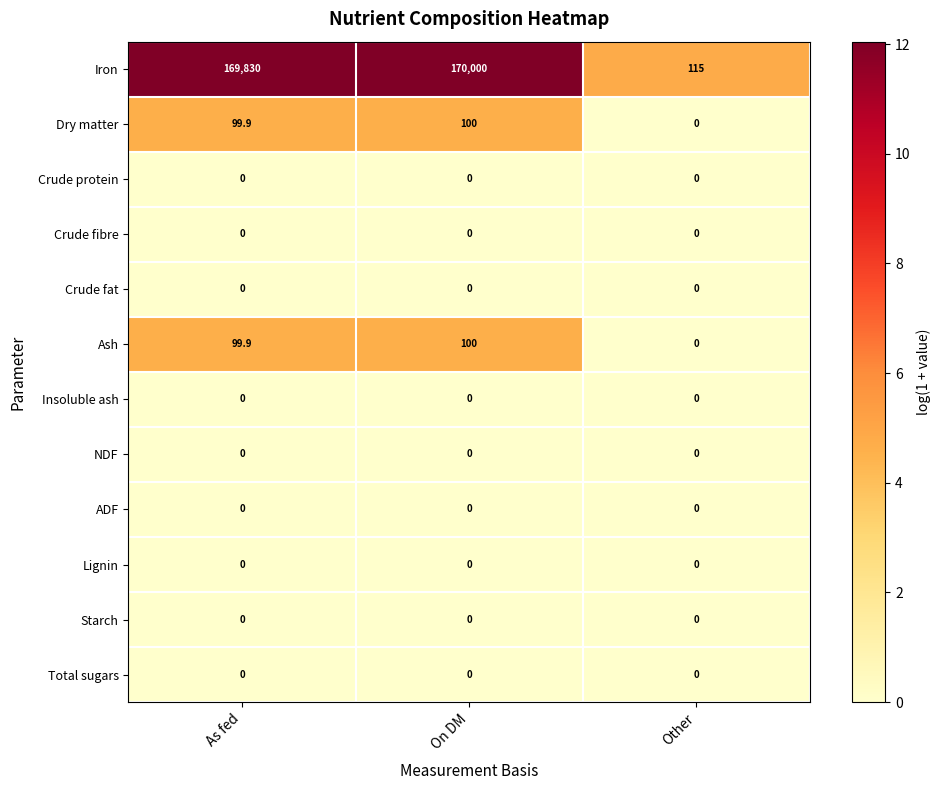

True or false: Crude fat has a value of 0.0 at Other.

True